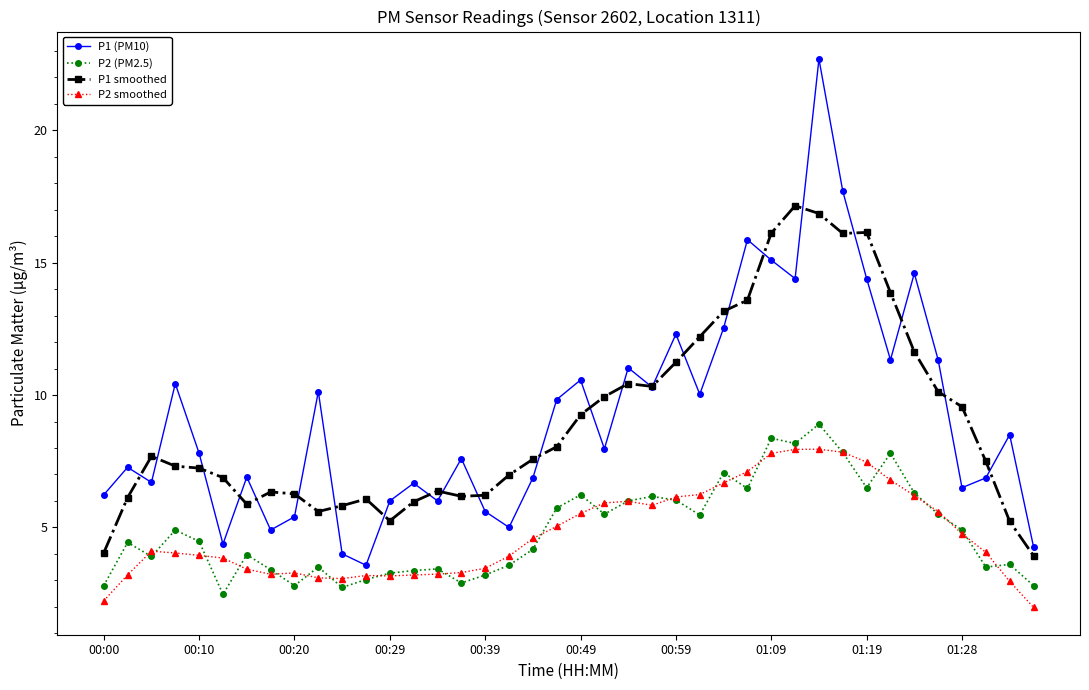

In P2 (PM2.5), how many points are higher than both neighbors (excluding endpoints)?

12